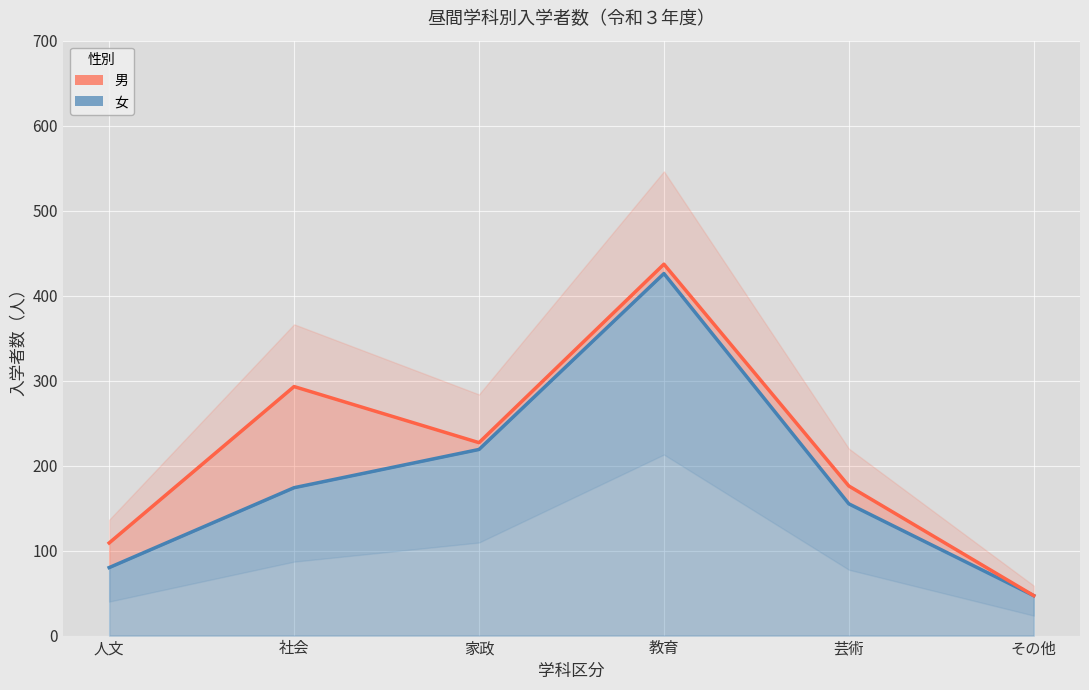

What is the sum of all 女 values?

1101